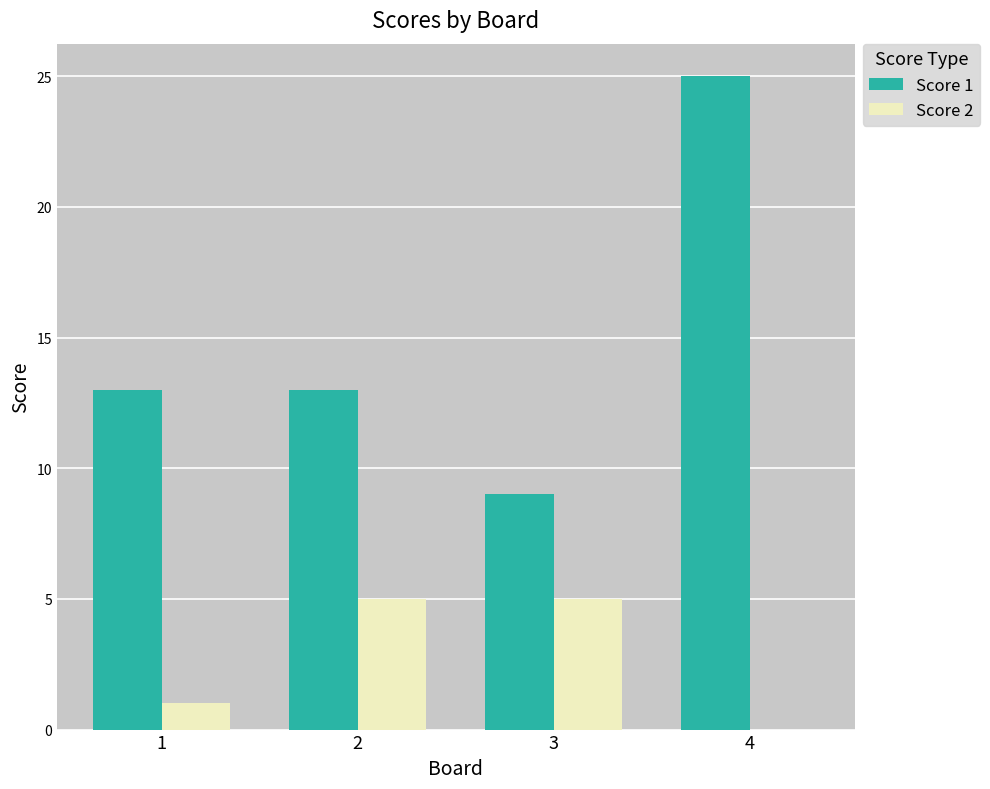

What is the greatest value displayed?

25